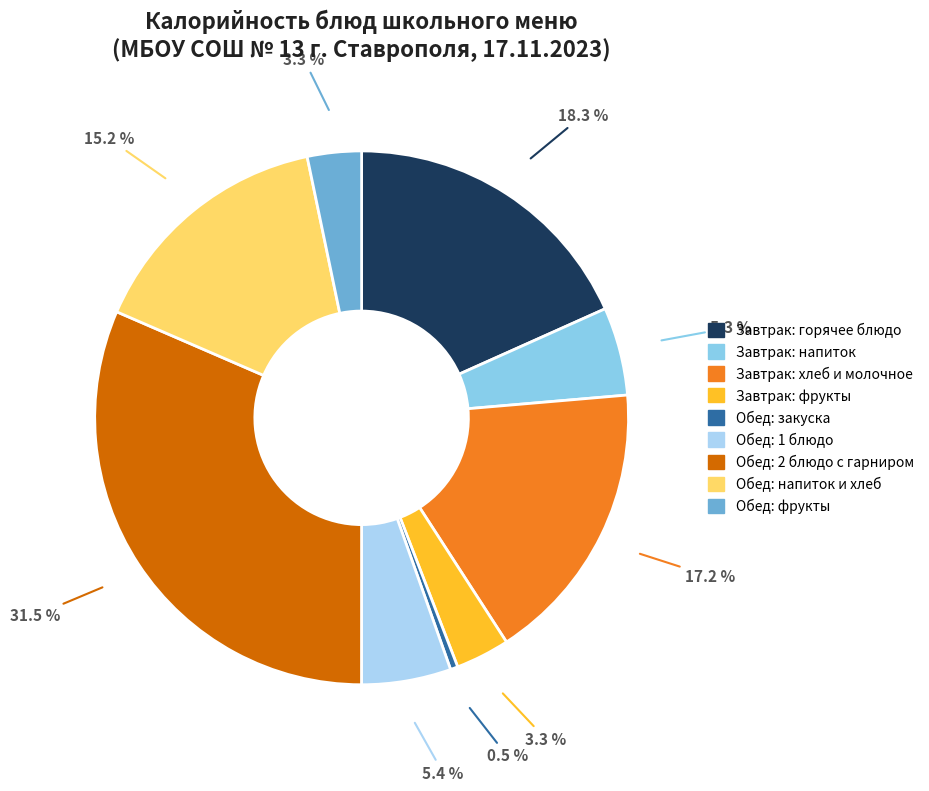

How many slices are in this pie chart?

9